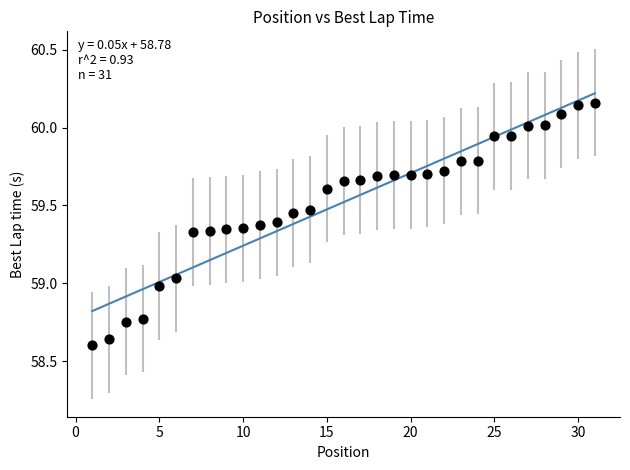

What is the range of X values (max minus min)?

30.0